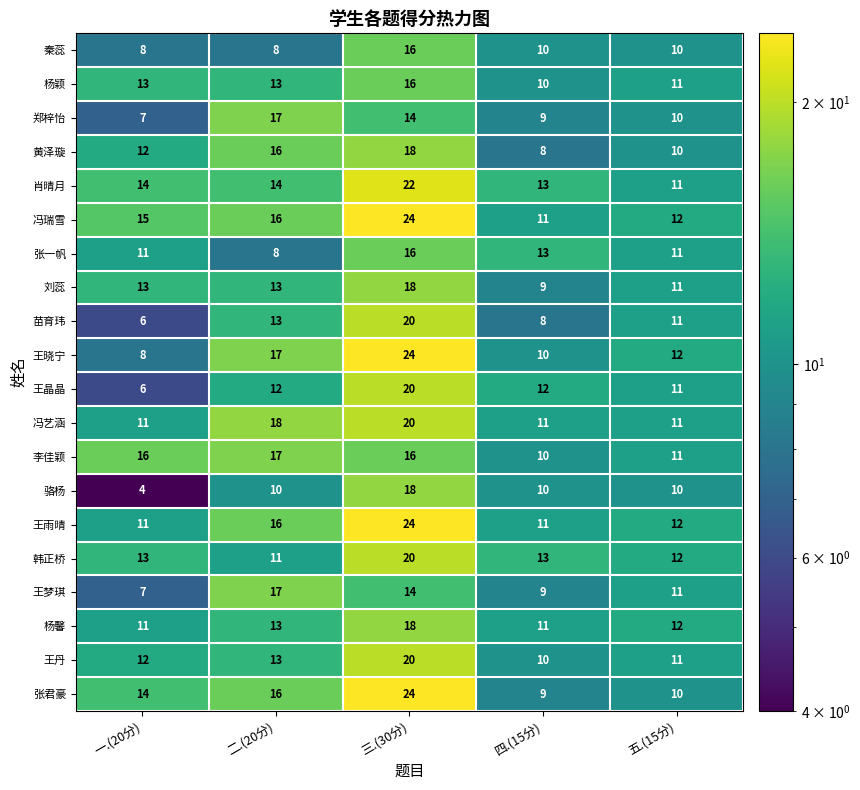

Count the 张一帆 values in the range 11 to 13.

3